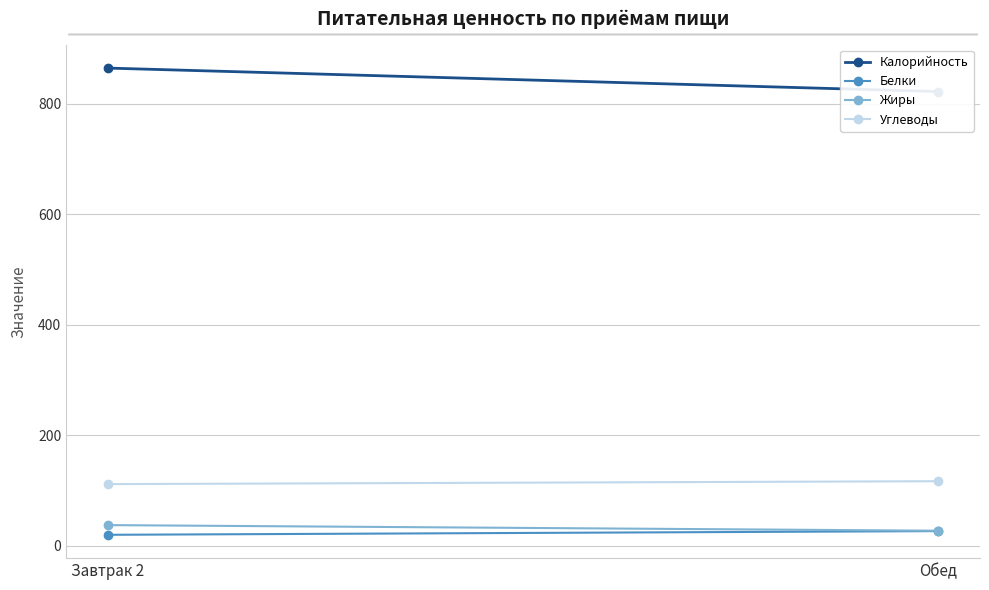

Reading left to right, extract all data points from this chart.

Калорийность: Завтрак 2=865.0	Обед=822.5
Белки: Завтрак 2=20.2	Обед=26.9
Жиры: Завтрак 2=37.8	Обед=27.6
Углеводы: Завтрак 2=112.0	Обед=117.2